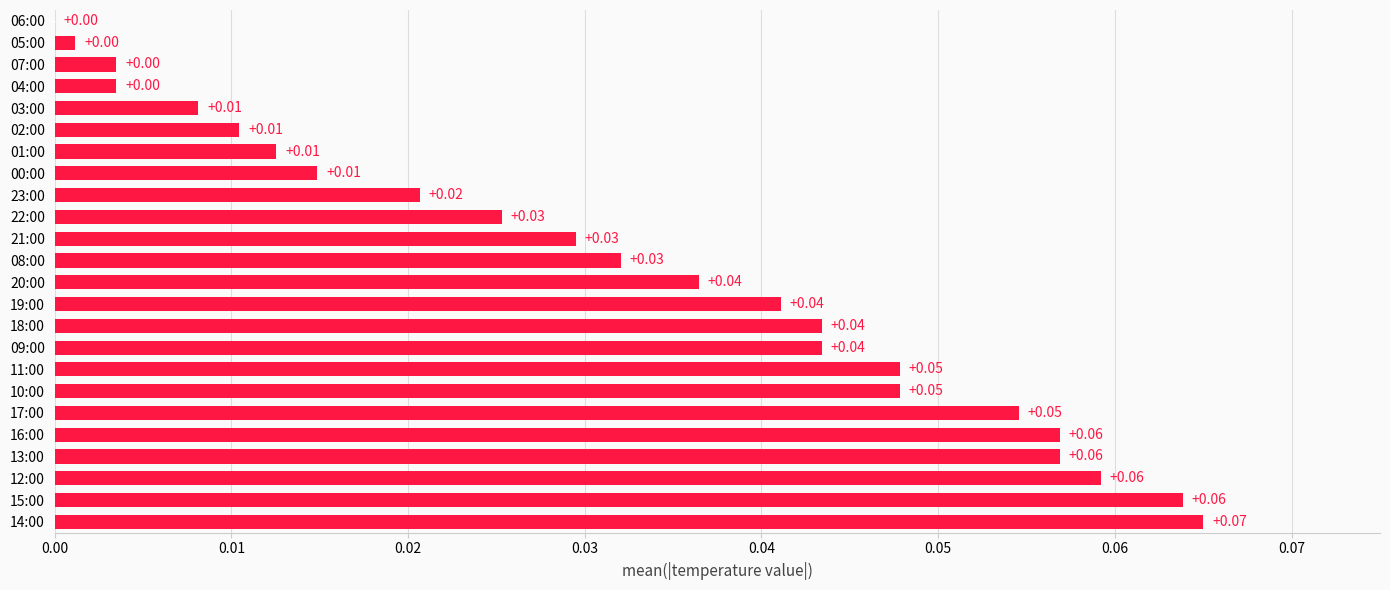

Between 07:00 and 12:00, which is larger?

12:00